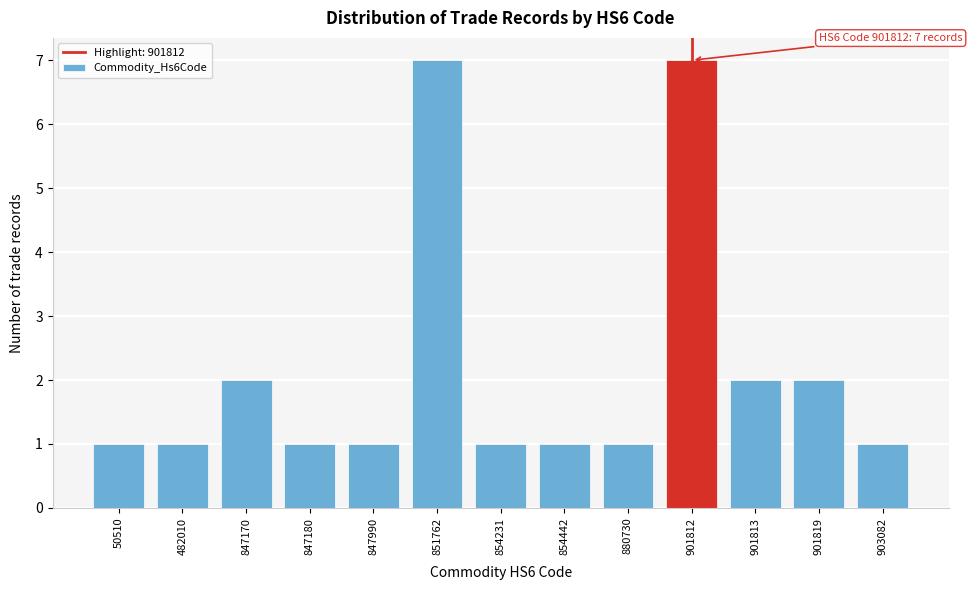

Reading left to right, list all the values displayed in this chart.

50510=1	482010=1	847170=2	847180=1	847990=1	851762=7	854231=1	854442=1	880730=1	901812=7	901813=2	901819=2	903082=1